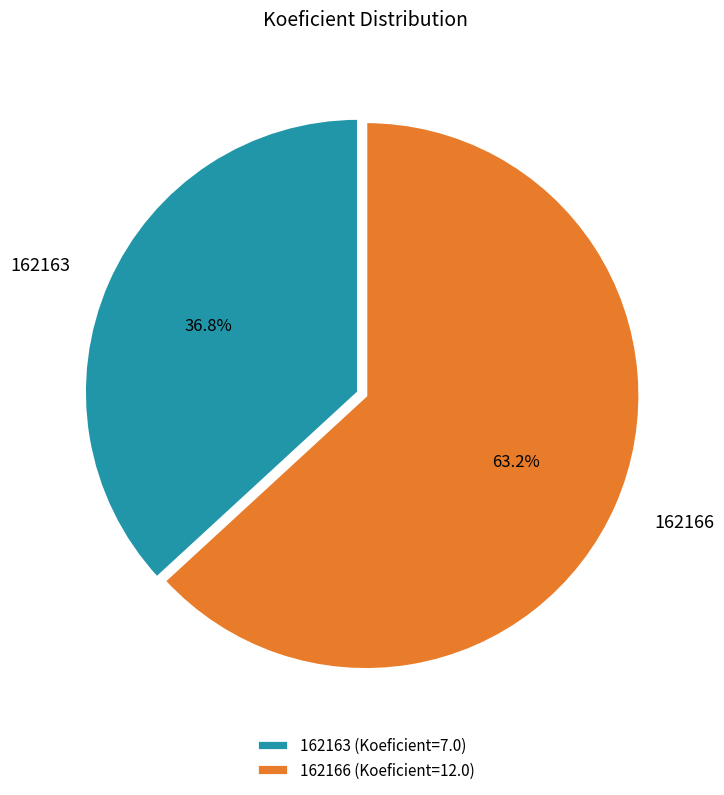

What percentage is the 162163 slice, to the nearest percent?

37%